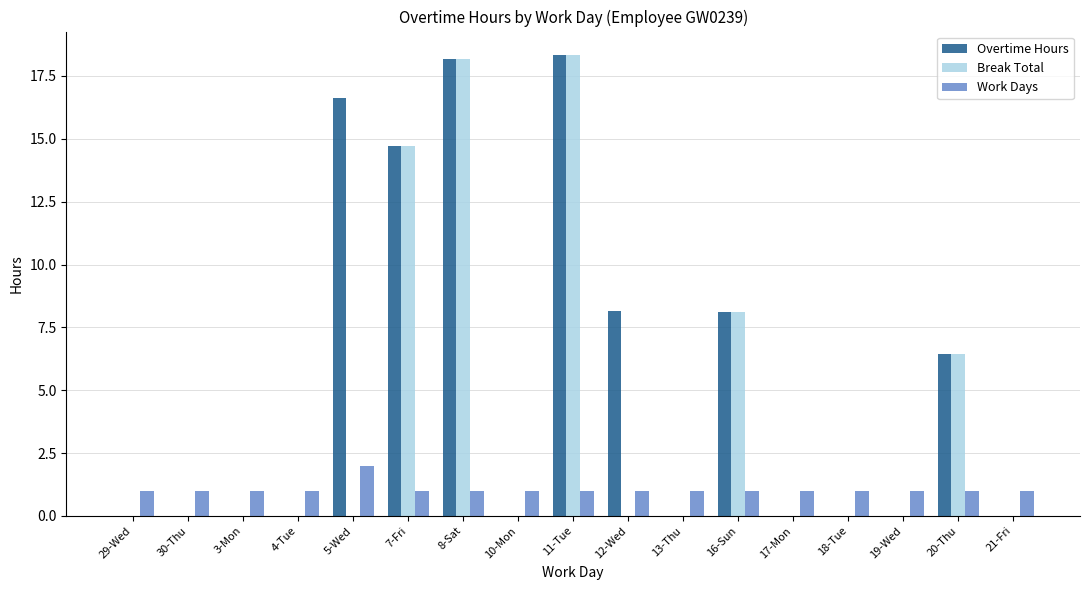

What is the spread (max minus min) of values at 30-Thu?

1.0